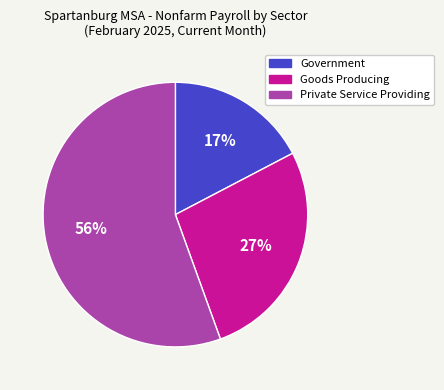

Is there any slice that represents more than half of the pie?

Yes